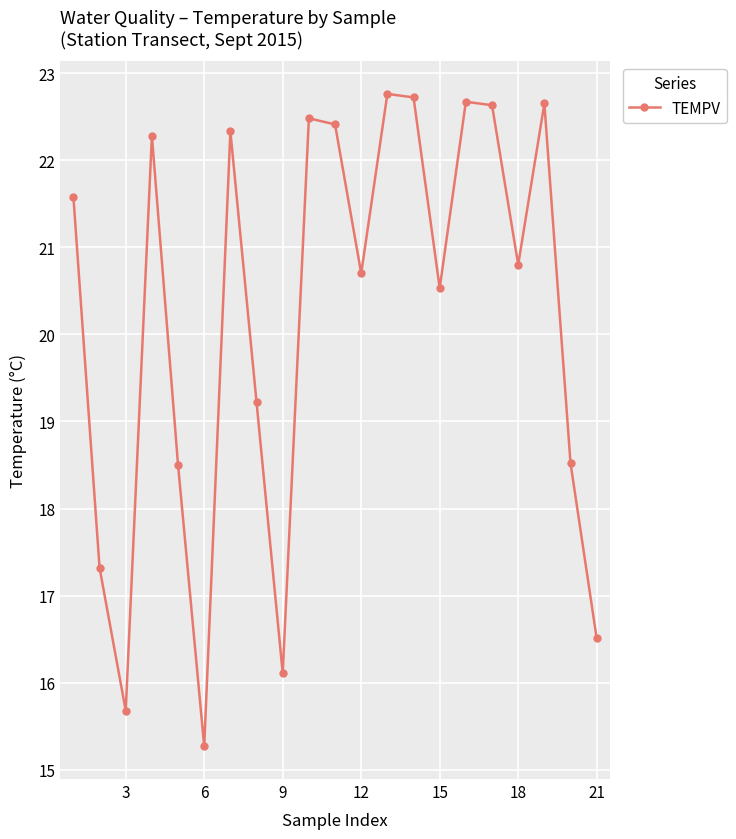

What is the greatest value displayed?

22.8